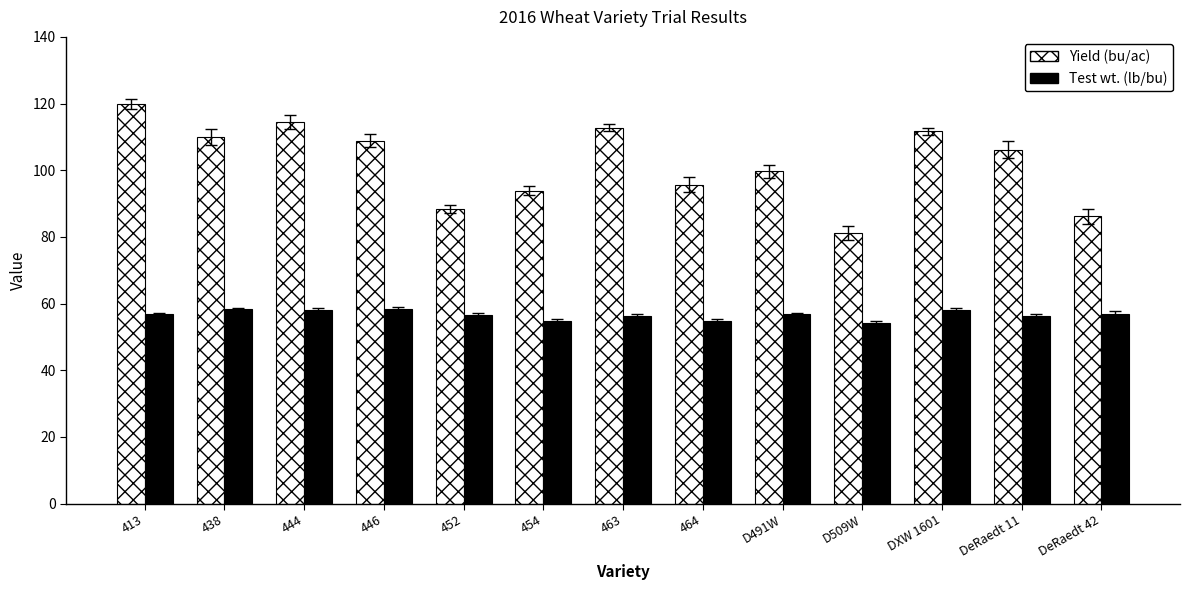

The Yield (bu/ac) series shows 88.3 at 452. True or false?

True